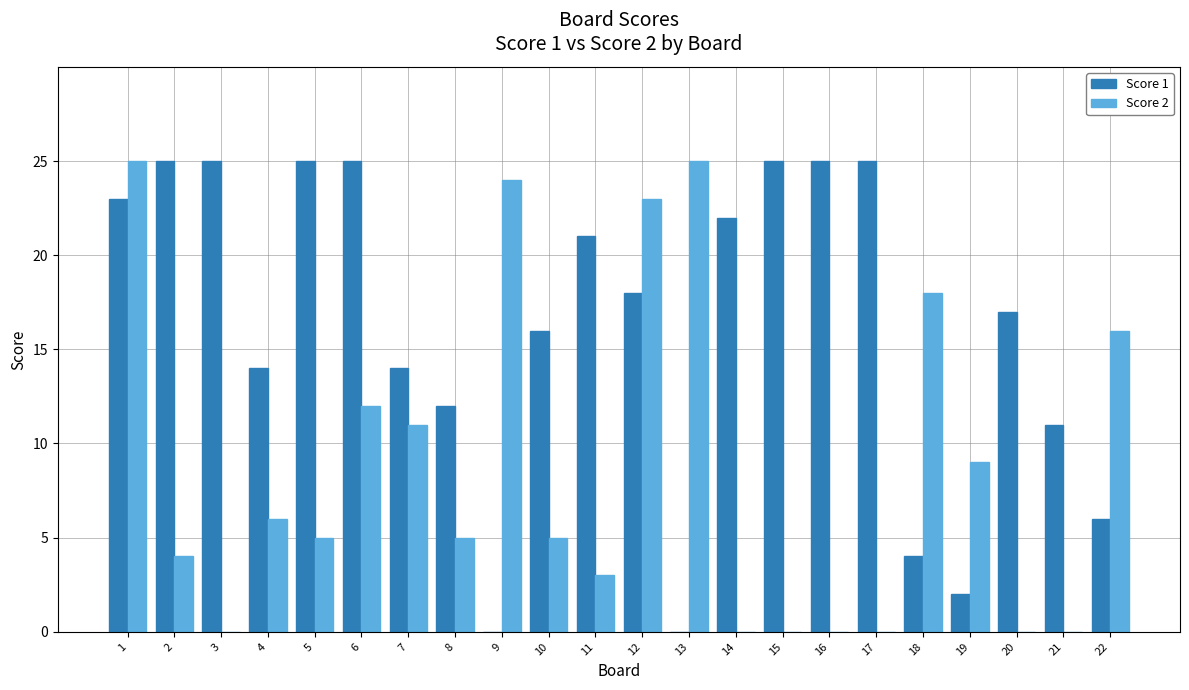

True or false: Score 2 has a value of 11 at 13.

False